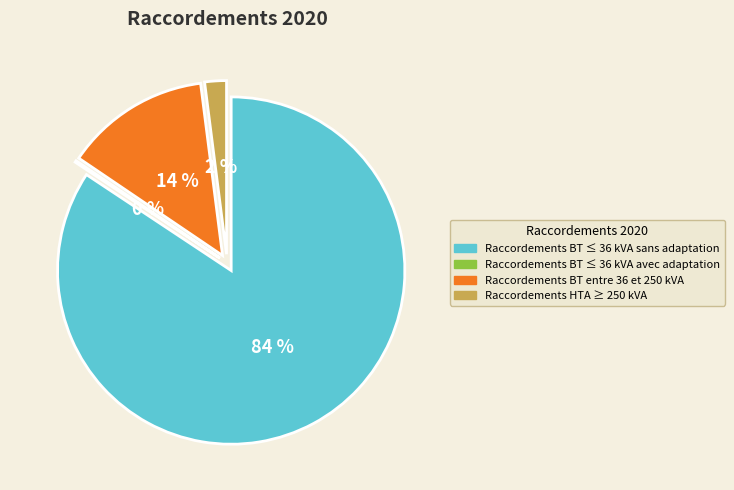

Between Raccordements BT ≤ 36 kVA sans adaptation and Raccordements BT entre 36 et 250 kVA, which is larger?

Raccordements BT ≤ 36 kVA sans adaptation